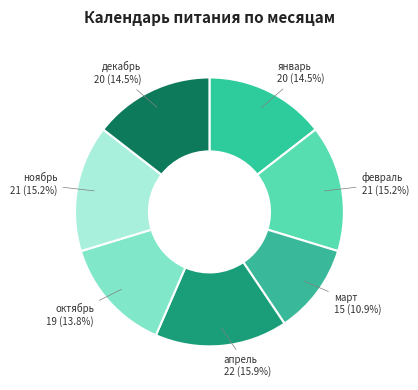

To the nearest percent, what is the difference between the декабрь and февраль slice percentages?

1%